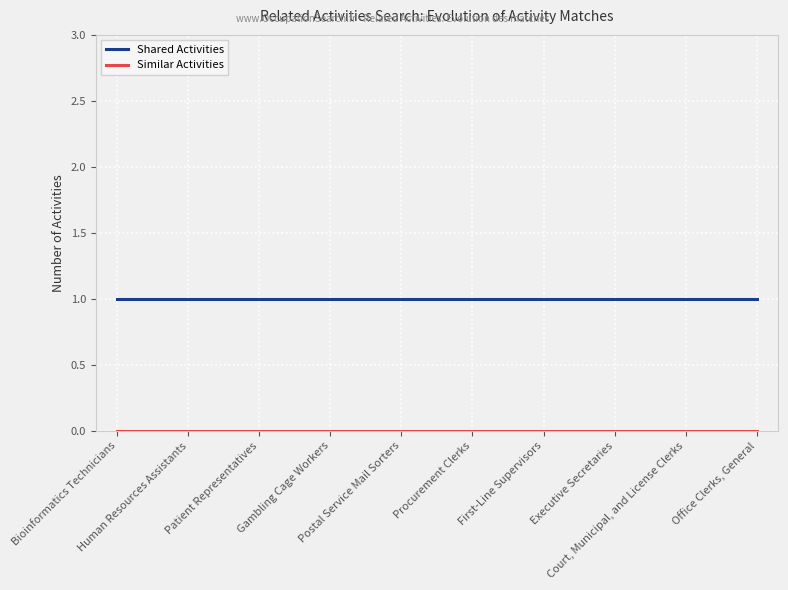

Which series has the largest total across all categories?

Shared Activities